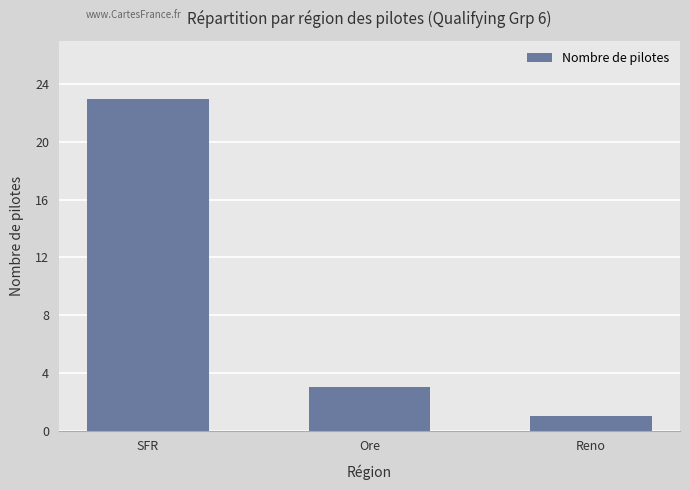

How many data points does each series have?

3